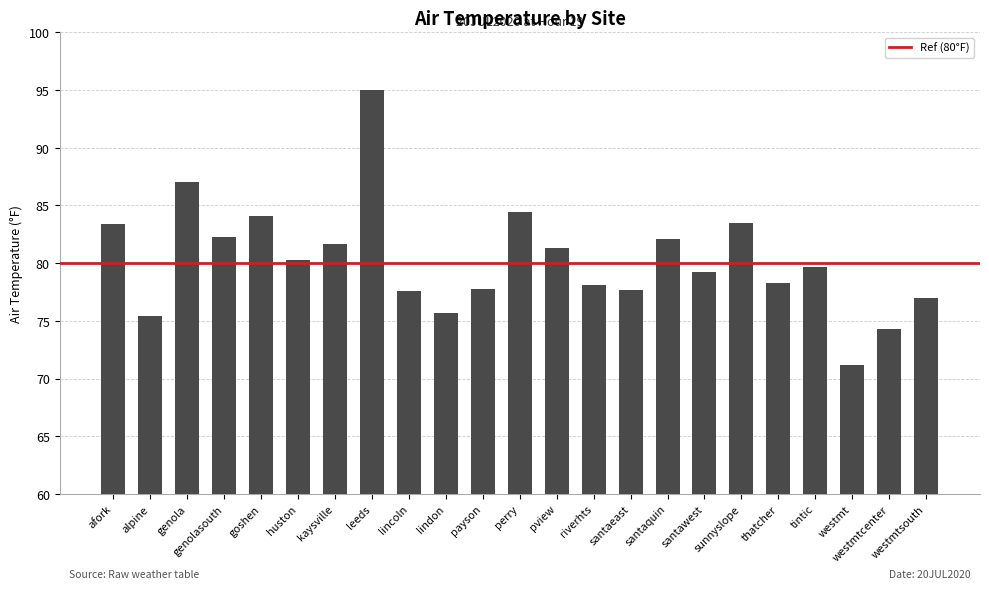

What is the sum of all values?

1847.1